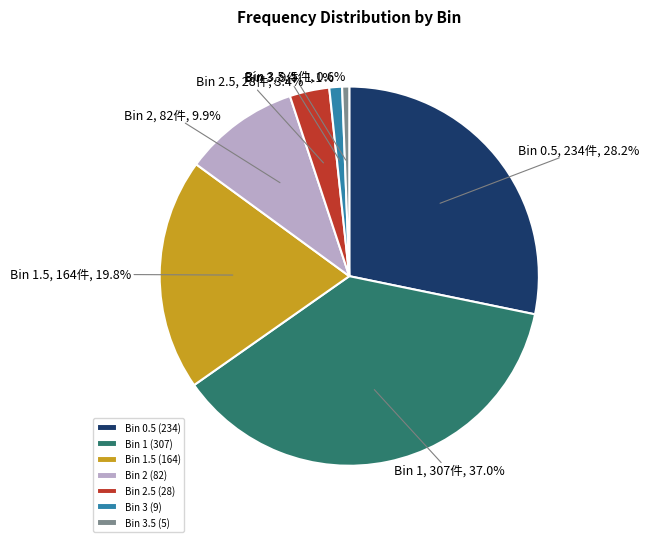

Between Bin 3 (9) and Bin 2 (82), which is larger?

Bin 2 (82)